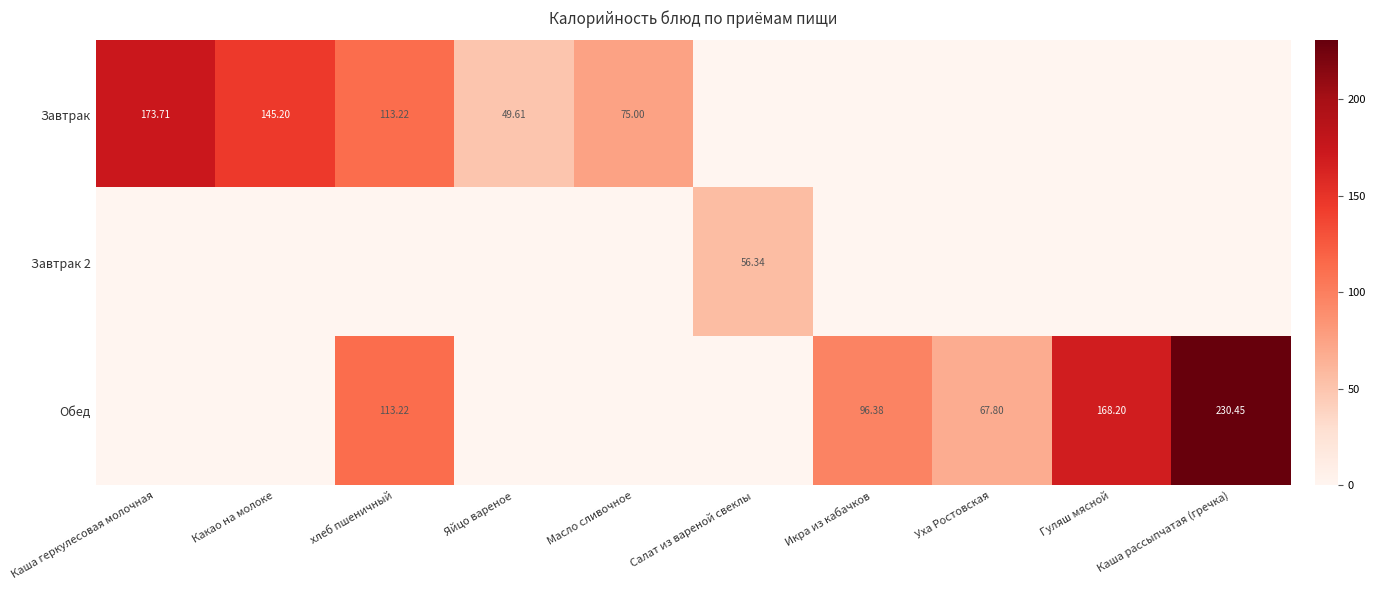

What is the difference between the maximum and second lowest values in the Обед series?

230.4